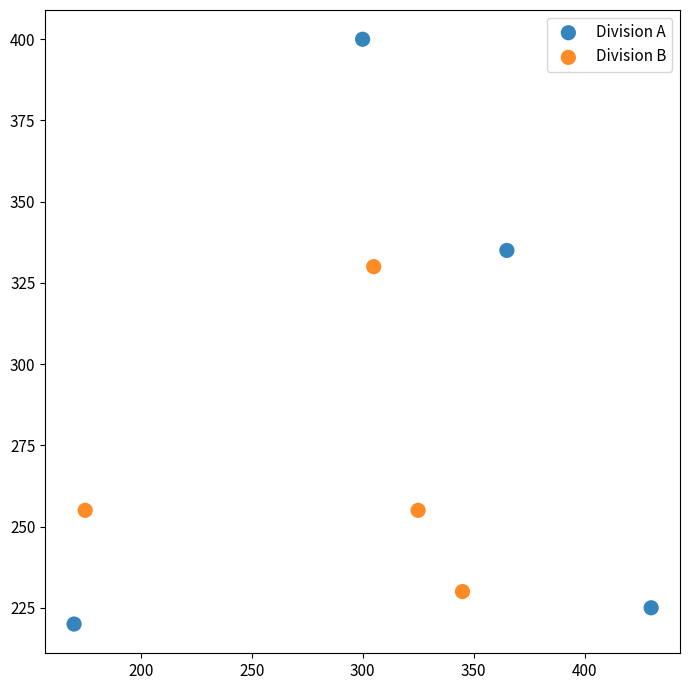

Which series contains the highest Y value?

Division A